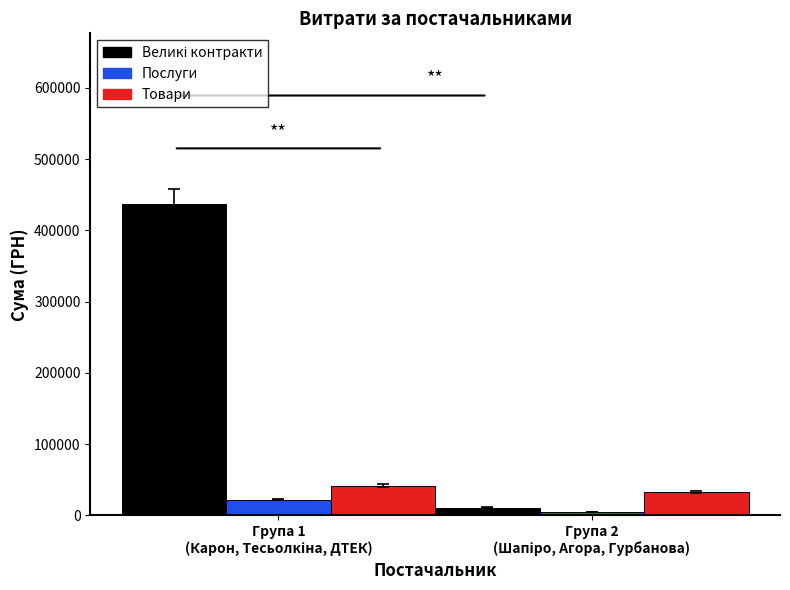

What is the average value of the Послуги series?

13121.1